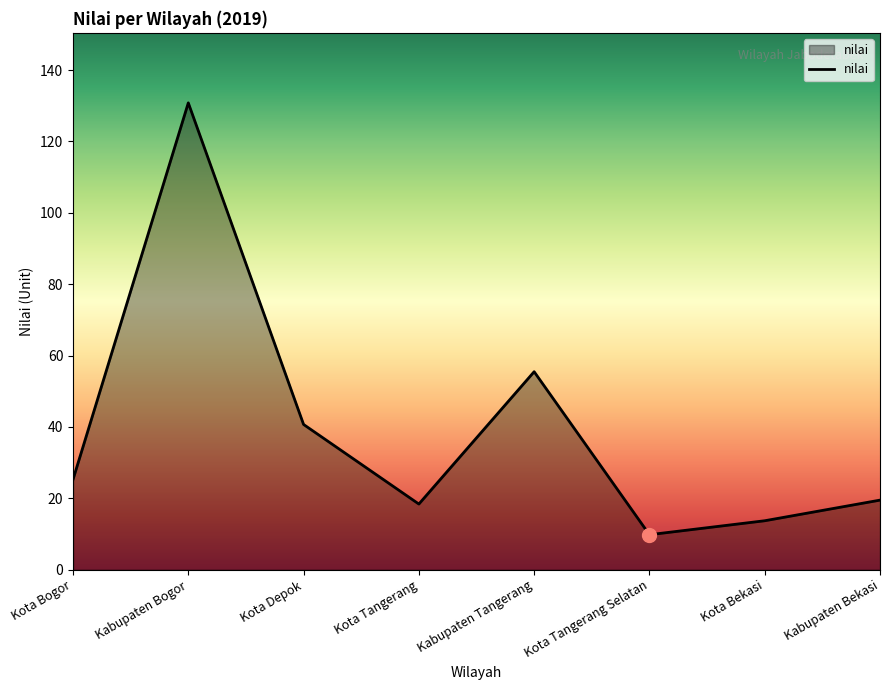

Reading left to right, what are all the values shown in this chart?

Kota Bogor=25.3	Kabupaten Bogor=130.8	Kota Depok=40.7	Kota Tangerang=18.4	Kabupaten Tangerang=55.5	Kota Tangerang Selatan=9.8	Kota Bekasi=13.7	Kabupaten Bekasi=19.5